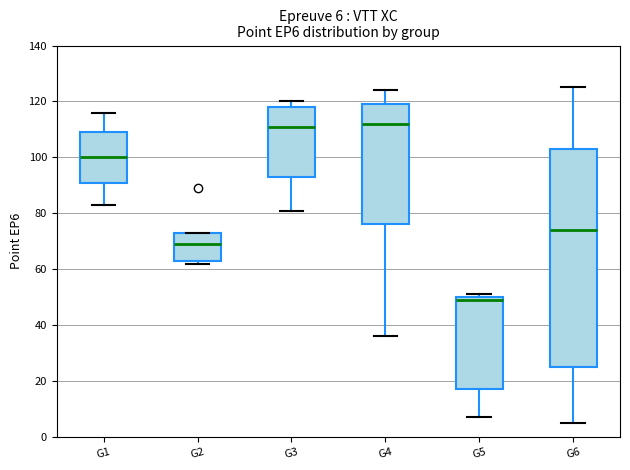

Which box is the tallest, from its lower edge to its upper edge?

G6